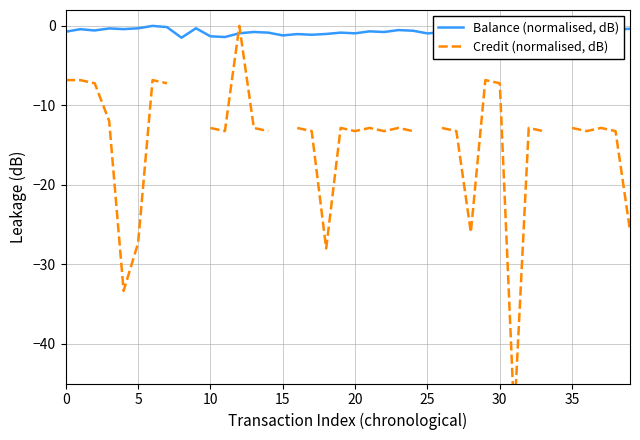

Which series has the largest total across all categories?

Balance (normalised, dB)